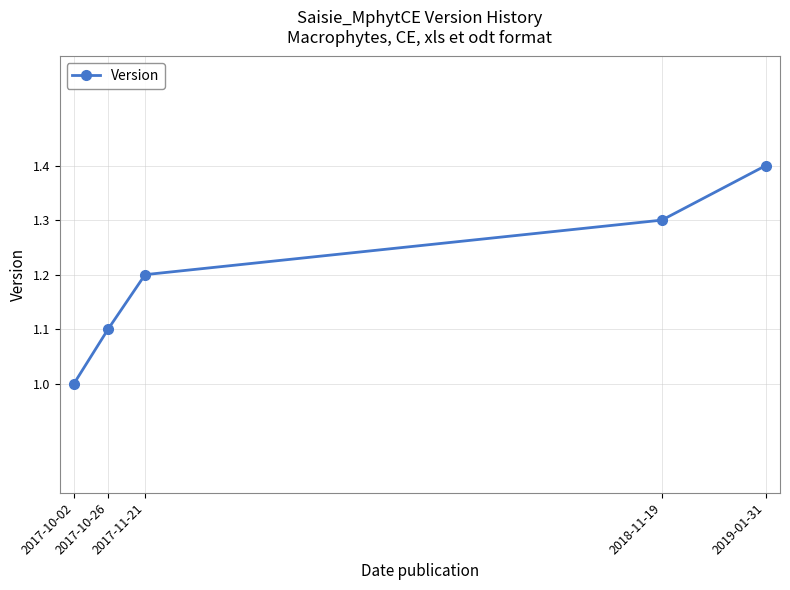

Rank the categories by value from lowest to highest.

2017-10-02, 2017-10-26, 2017-11-21, 2018-11-19, 2019-01-31